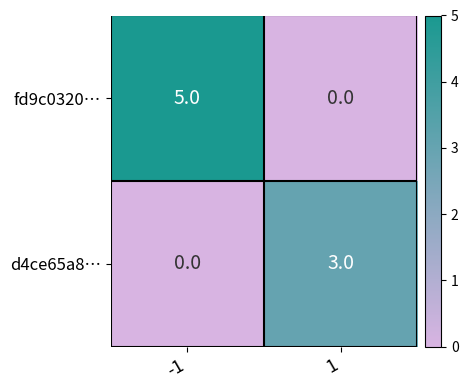

What is the difference between the fd9c0320… values at -1 and 1?

5